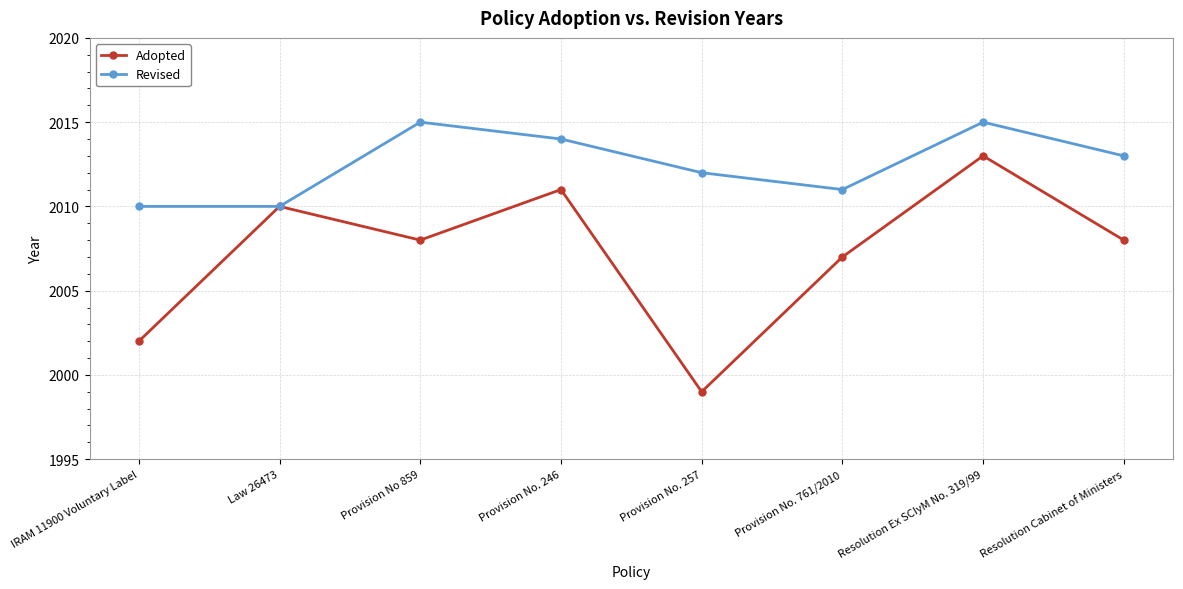

Which series changed the most between IRAM 11900 Voluntary Label and Resolution Ex SCIyM No. 319/99?

Adopted